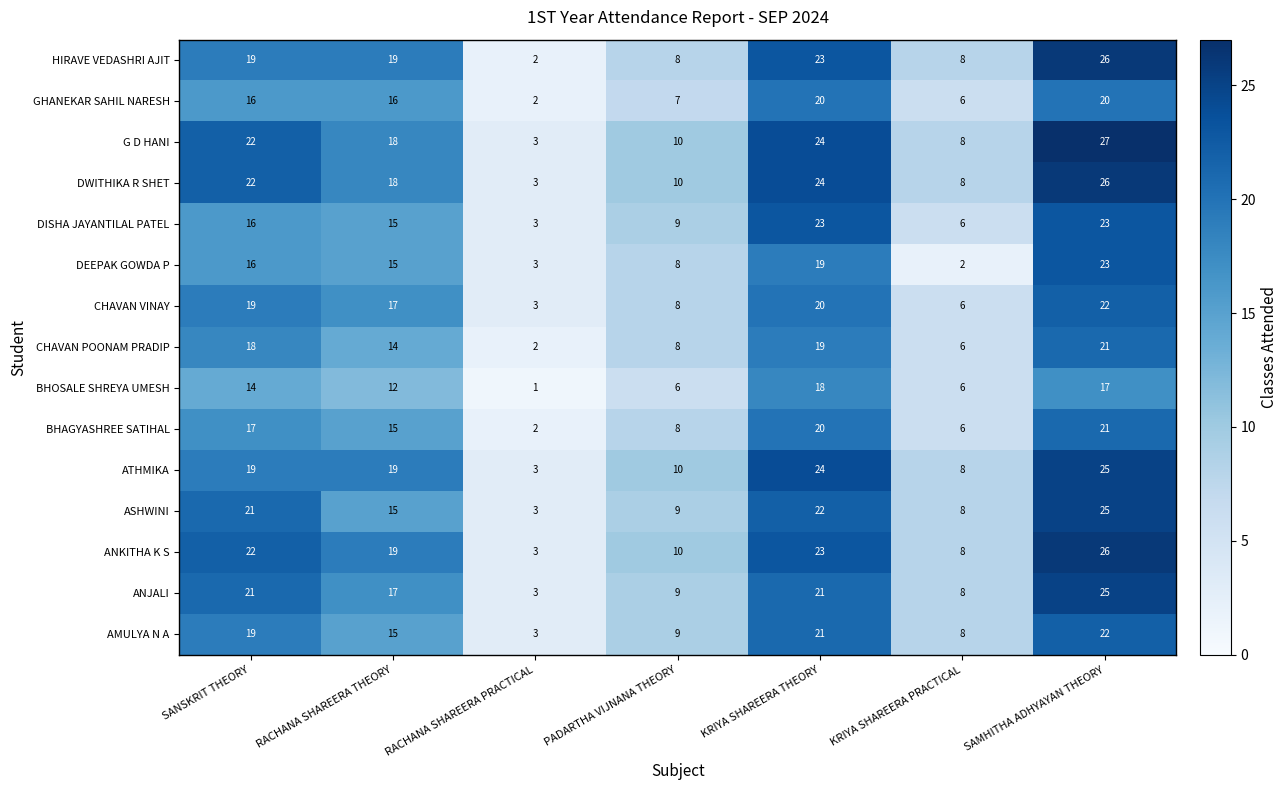

What is the difference between the maximum and minimum values in the CHAVAN VINAY series?

19